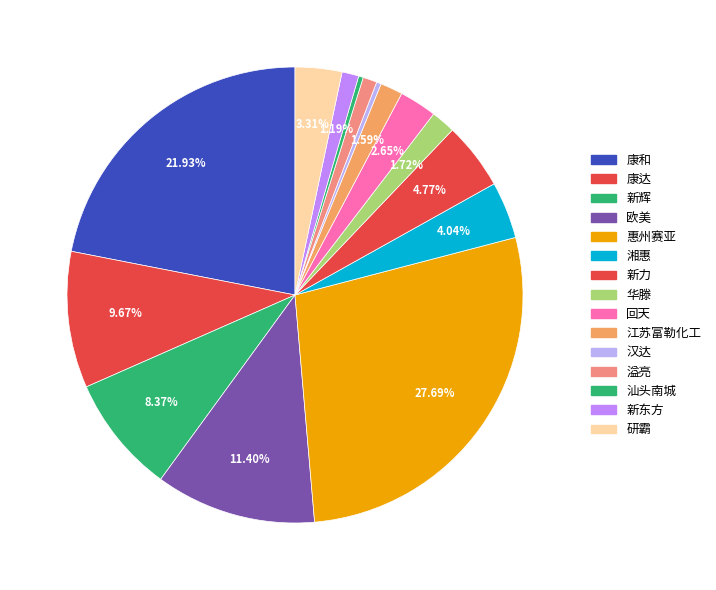

How many slices are in this pie chart?

15